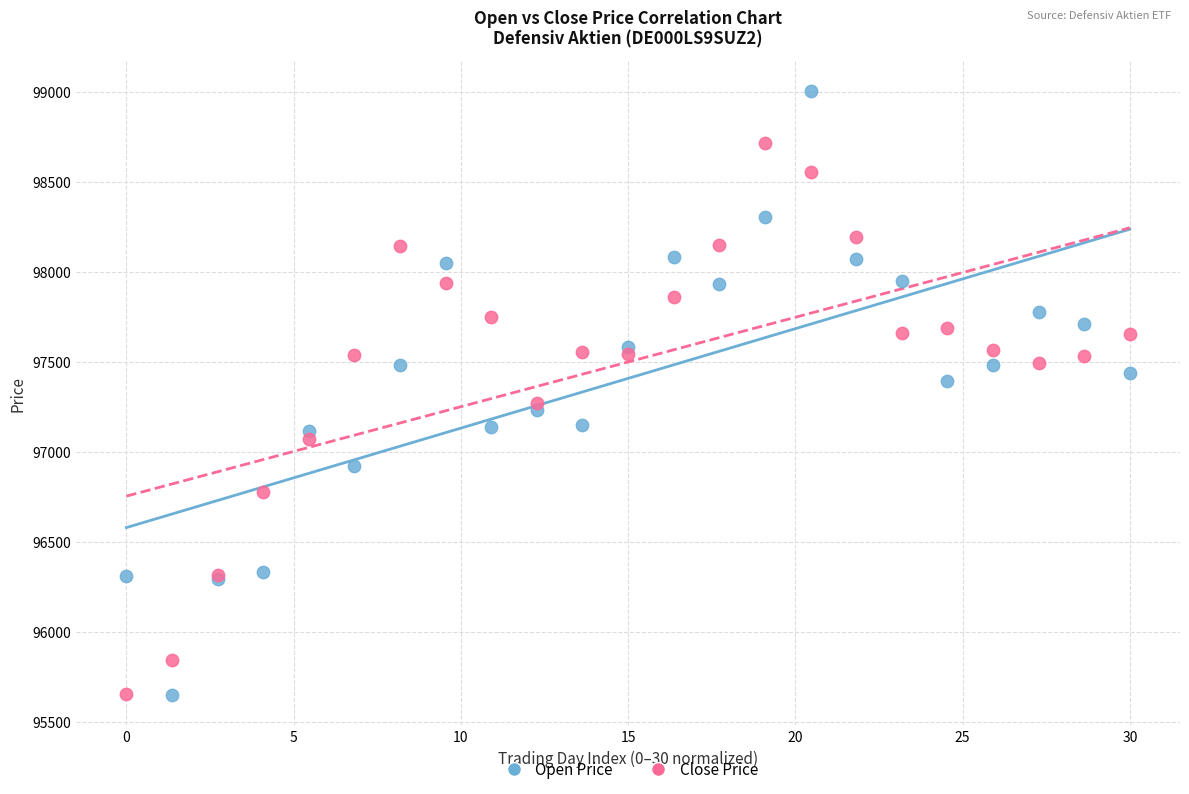

Which series has the widest spread of Y values?

Open Price